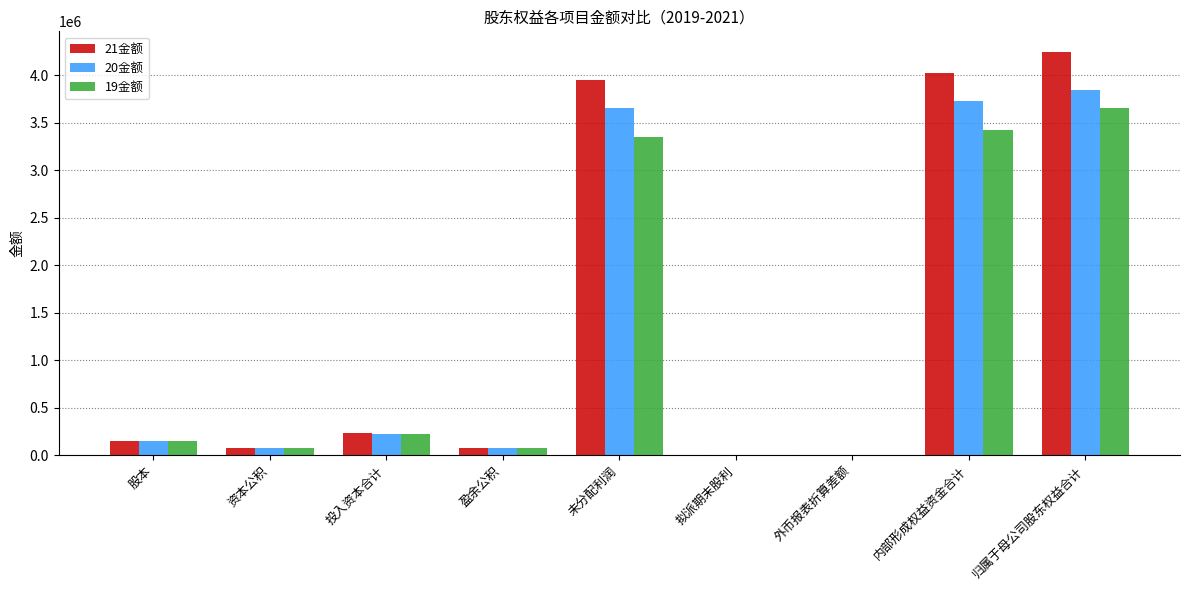

At which label does 19金额 reach its peak?

归属于母公司股东权益合计